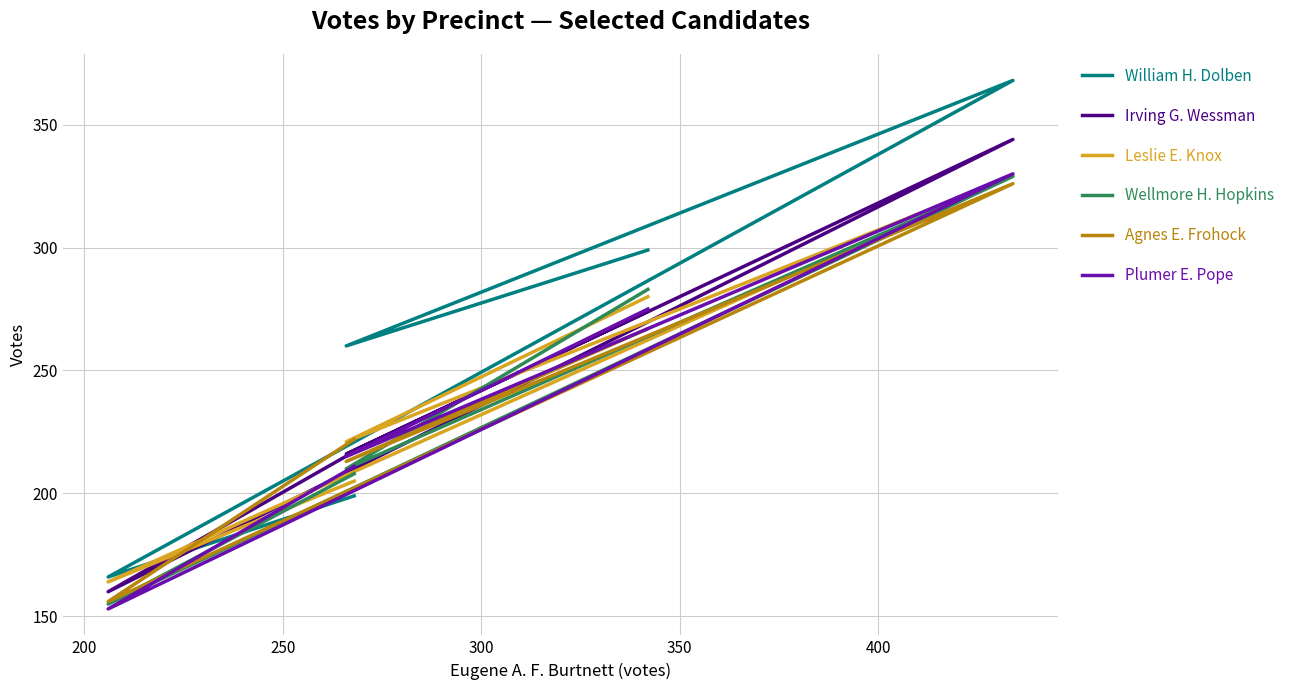

The value of Agnes E. Frohock at 200 is 366. True or false?

False